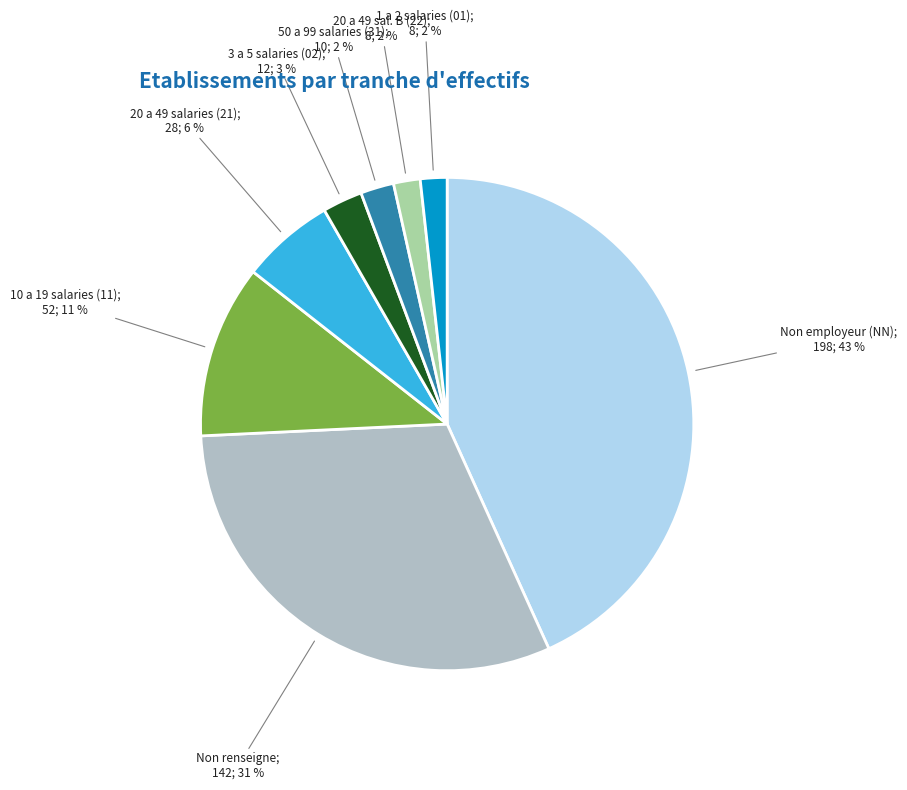

To the nearest percent, what is the difference between the largest and smallest slice percentages?

41%